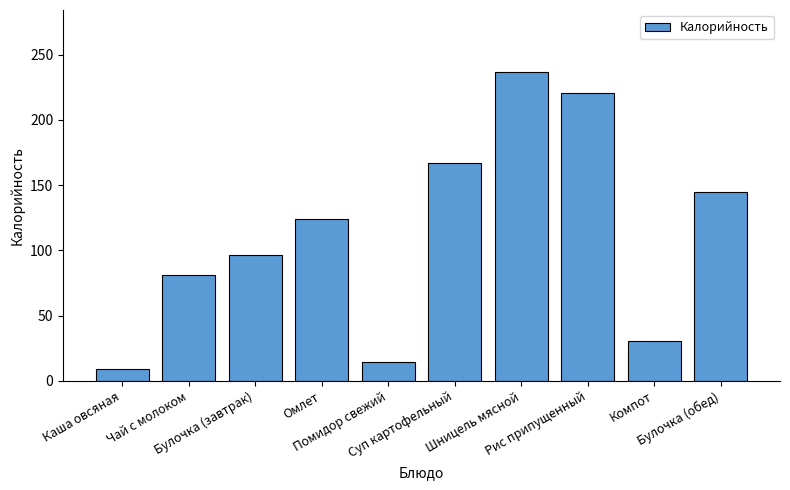

What position from the left is Компот?

9